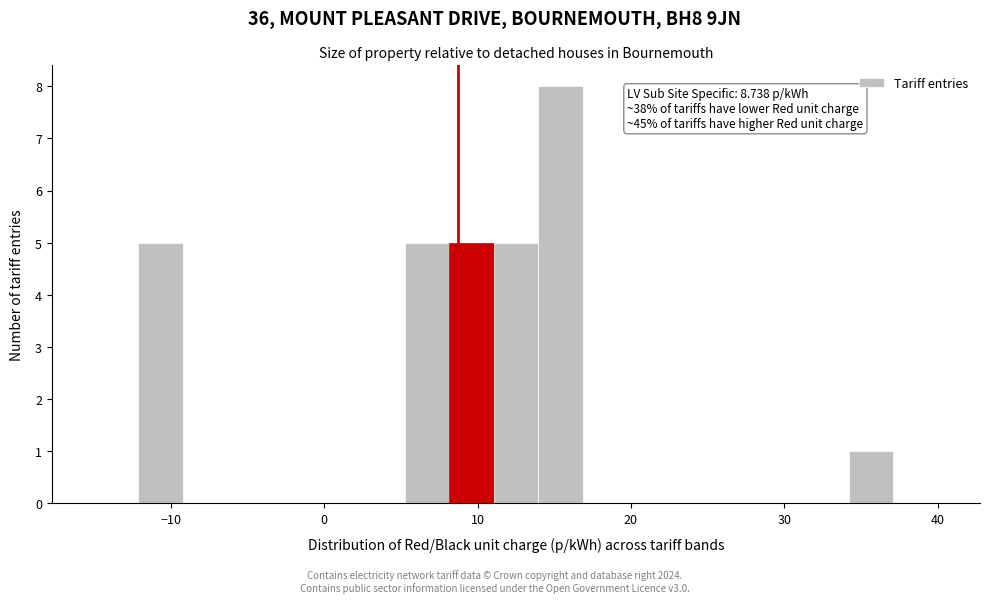

Read against the x-axis, roughly where is the centre of the tallest bar?

15